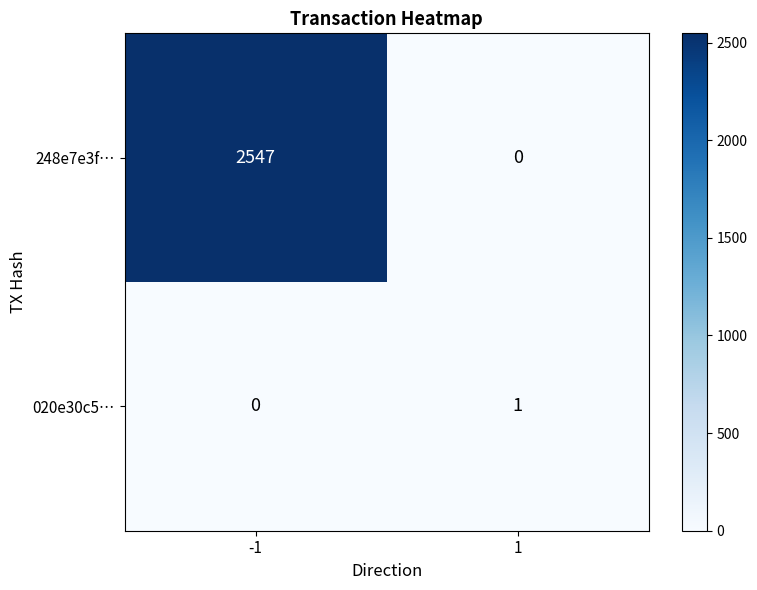

Which series has the largest total across all categories?

248e7e3f…